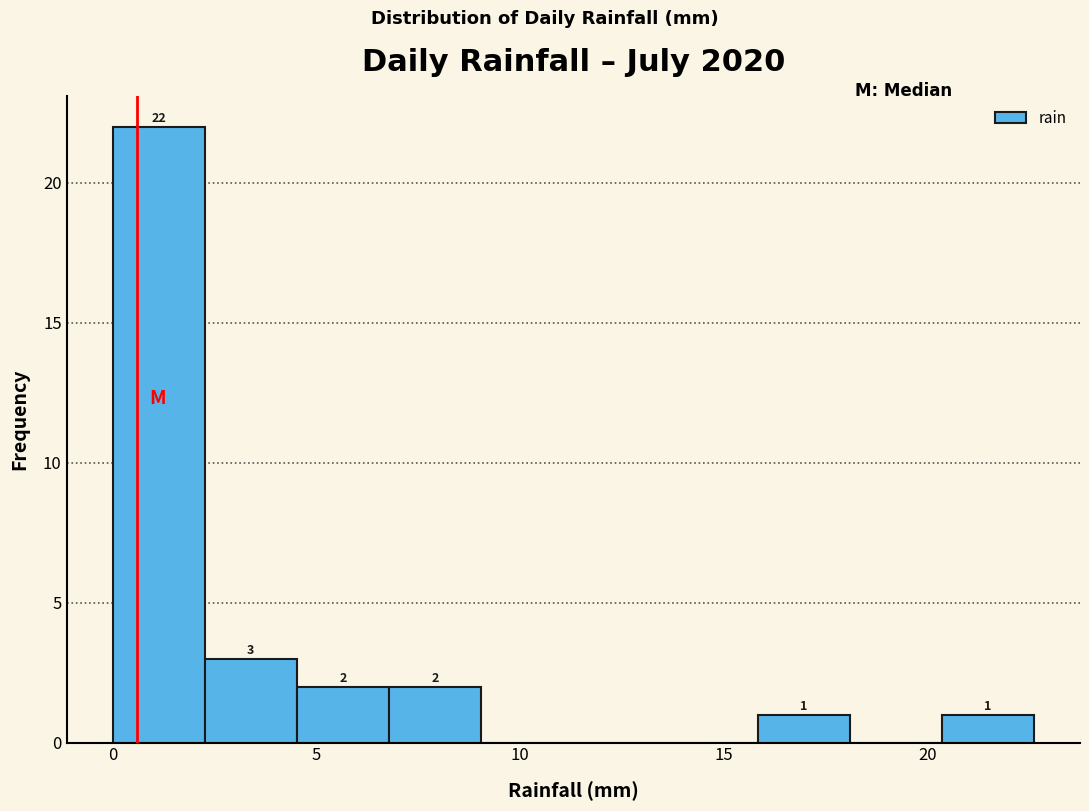

Which range on the x-axis has the tallest bar?

0.0 to 2.5